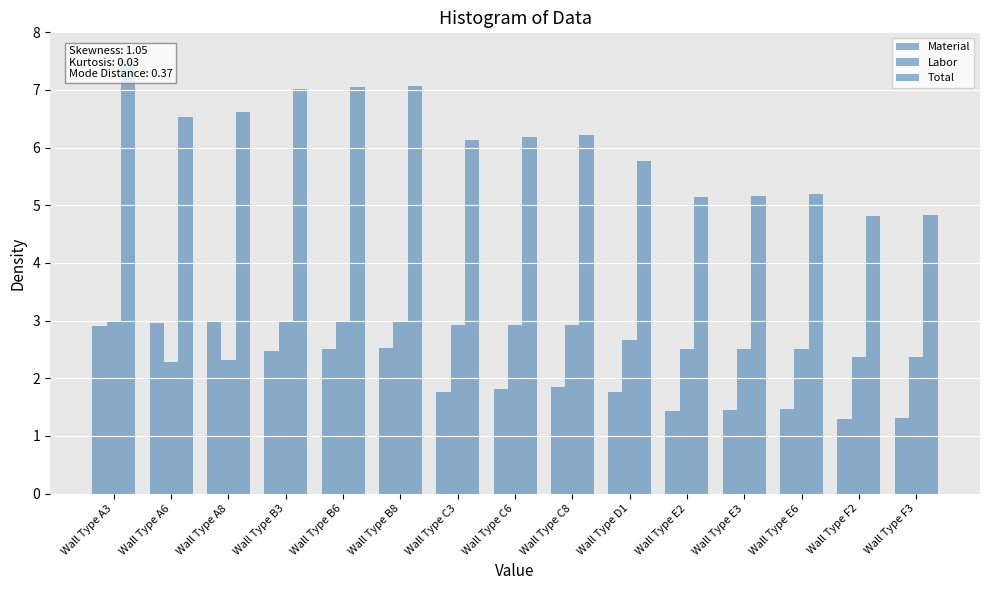

The Labor series shows 3.6 at Wall Type D1. True or false?

False